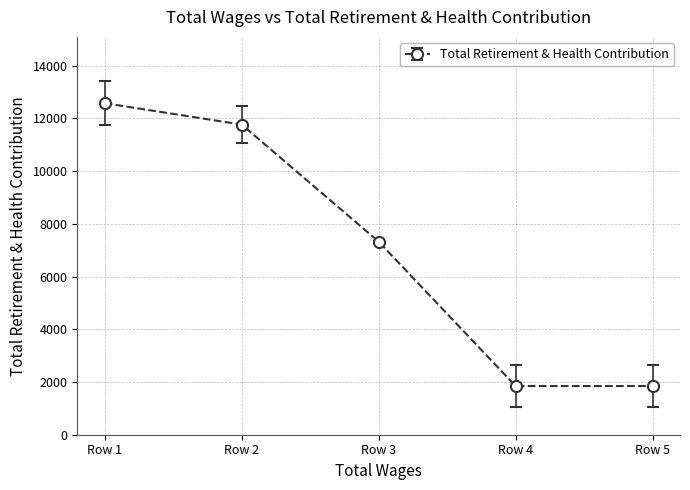

What is the value of the 2nd point from the left?

11763